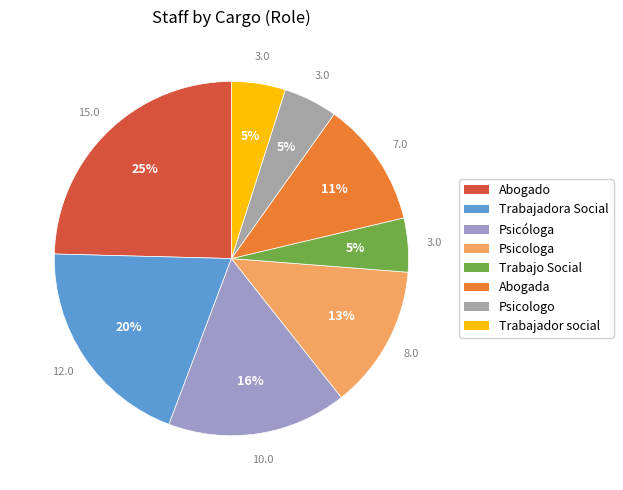

Rank the categories by value from highest to lowest.

Abogado, Trabajadora Social, Psicóloga, Psicologa, Abogada, Trabajo Social, Psicologo, Trabajador social